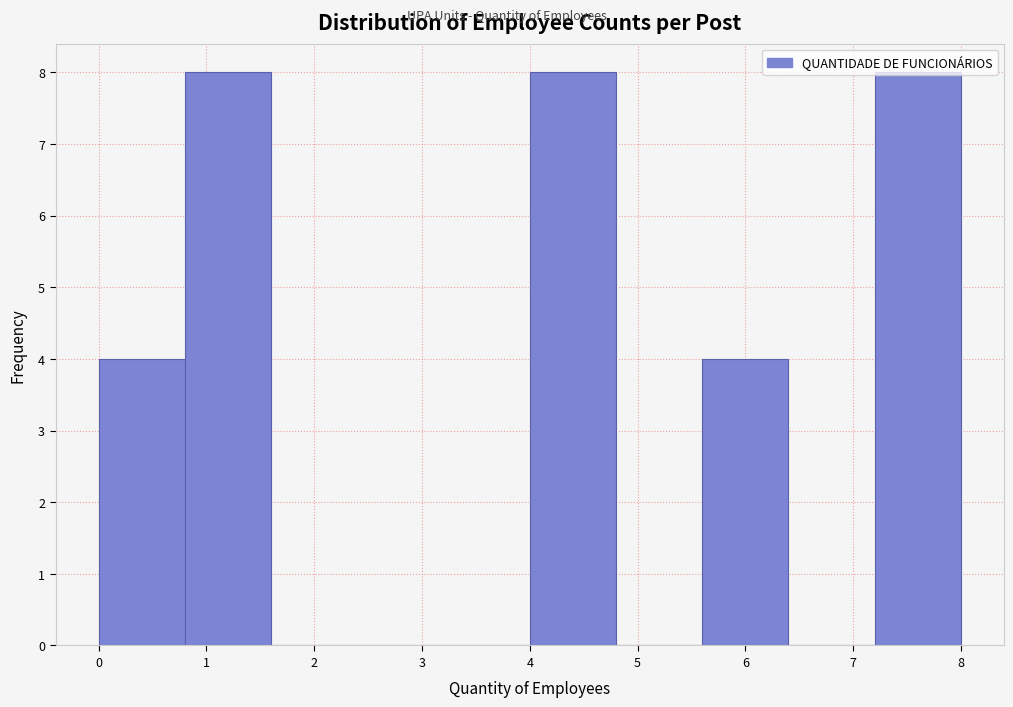

How tall is the bar that spans 5.6 to 6.4 on the x-axis? The values are not printed on the chart, so give them approximately, as read against the axis.

4